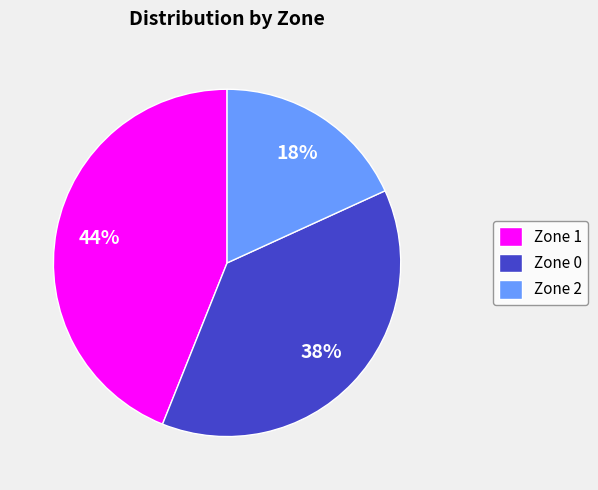

To the nearest percent, what is the combined percentage of Zone 1 and Zone 2?

62%